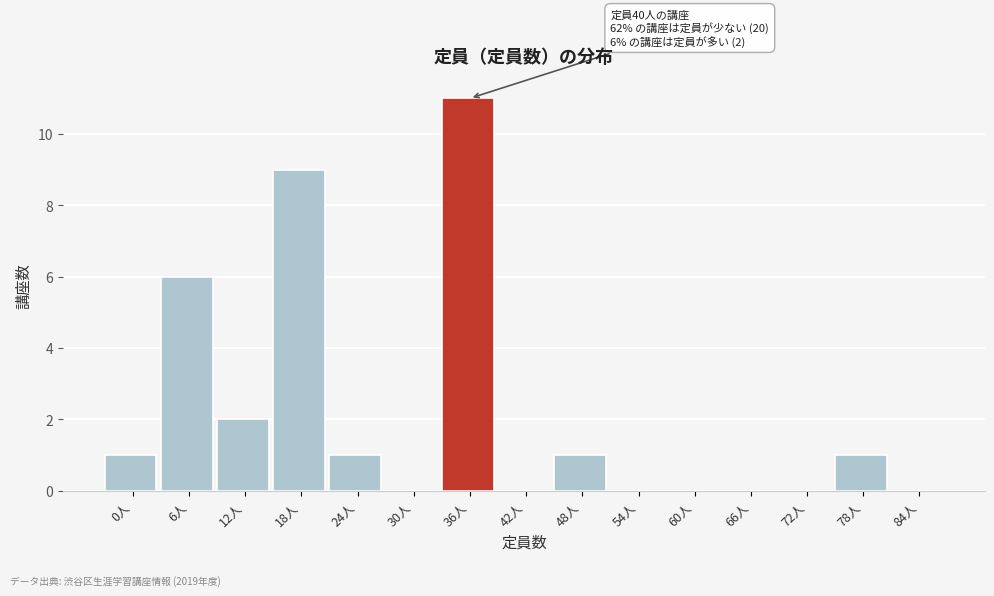

What is the change in value from 30人 to 36人?

+11